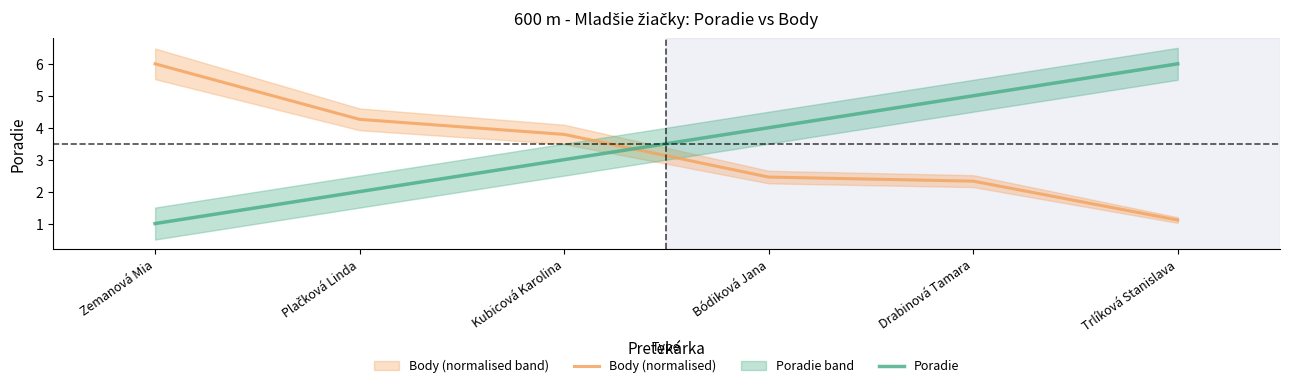

Reading right to left, extract all data points from this chart.

Body (normalised): 1.1	2.3	2.5	3.8	4.3	6.0
Poradie: 6.0	5.0	4.0	3.0	2.0	1.0